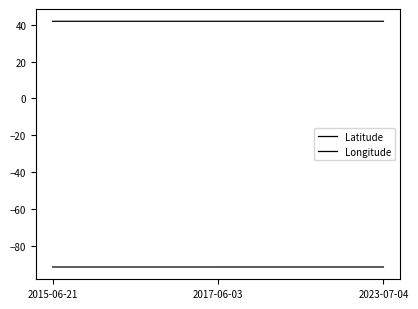

How many lines are shown in the chart?

2